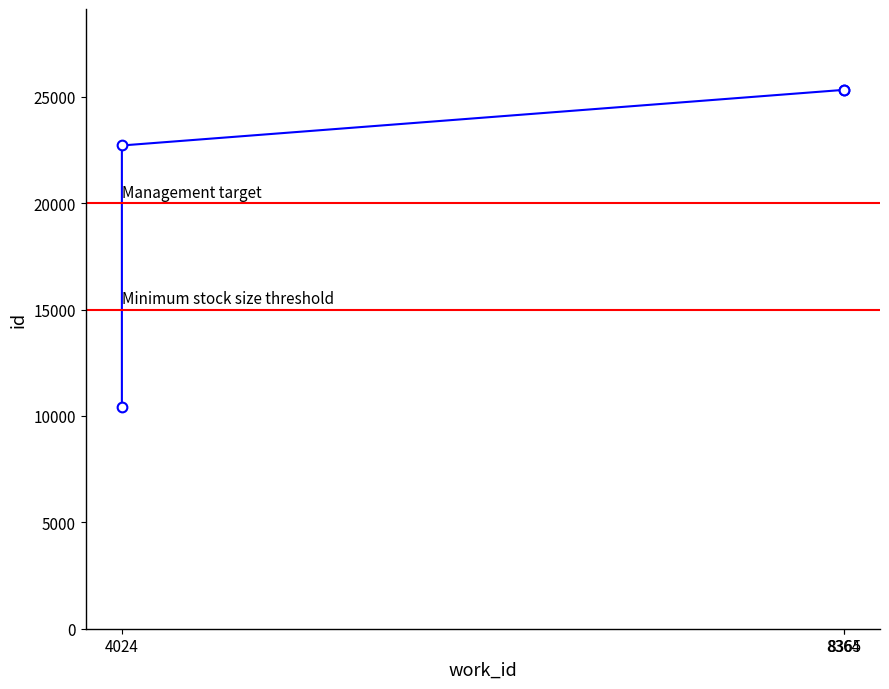

Rank the categories by value from lowest to highest.

4024, 4024, 8364, 8365